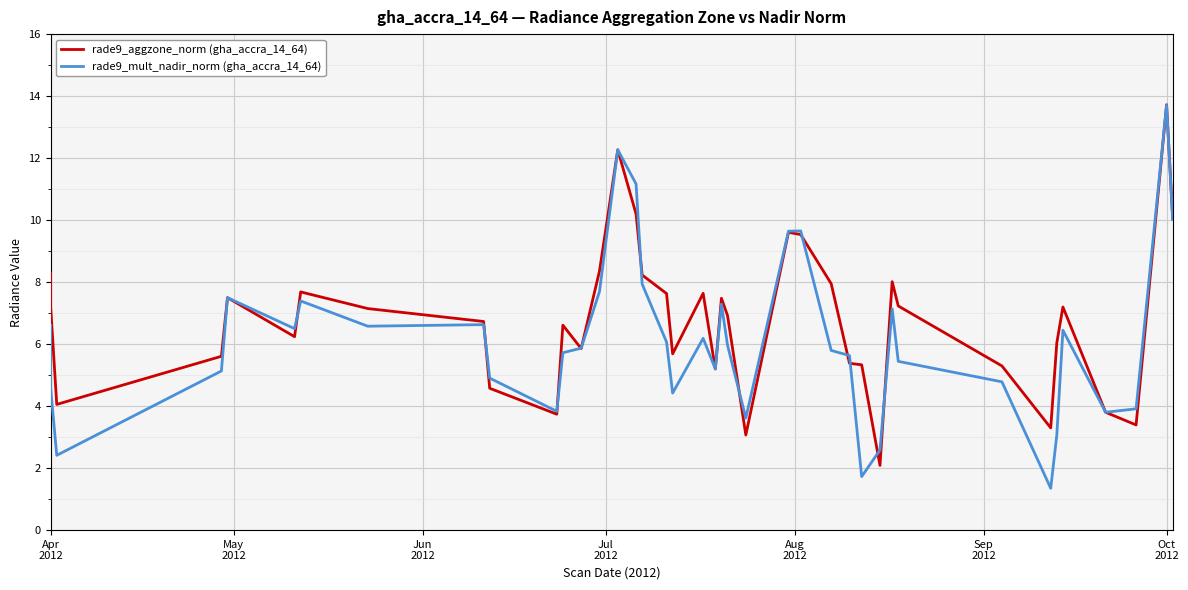

How many times do rade9_mult_nadir_norm (gha_accra_14_64) and rade9_aggzone_norm (gha_accra_14_64) cross each other?

13